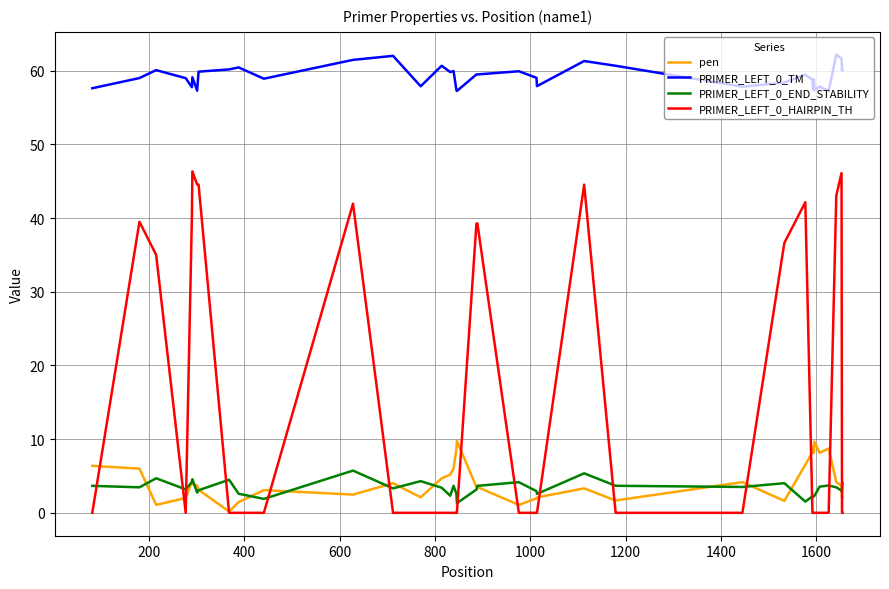

True or false: PRIMER_LEFT_0_END_STABILITY and PRIMER_LEFT_0_TM cross at least once.

False